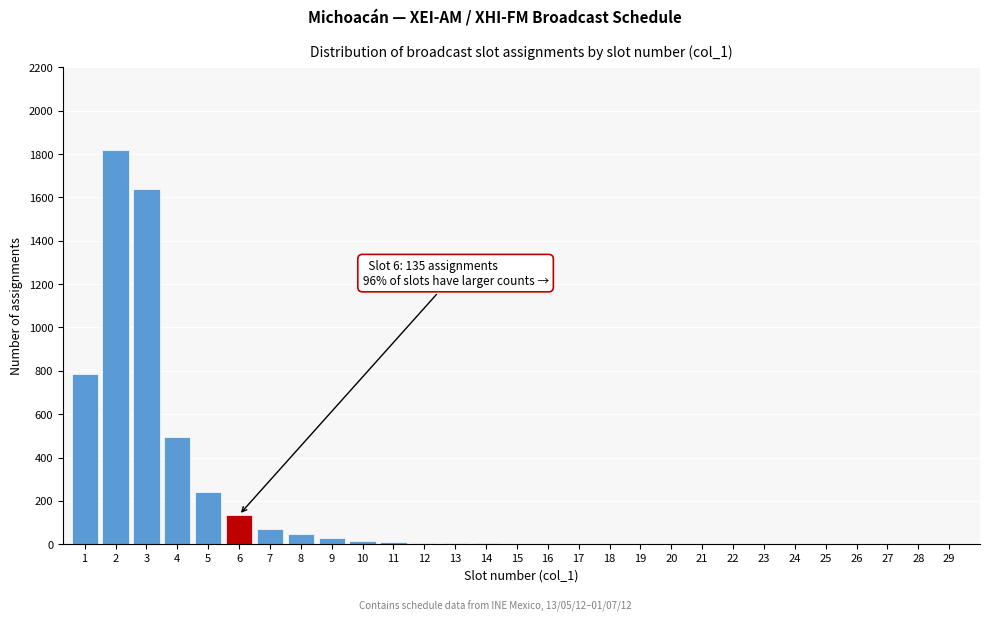

The value at 3 is 2882. True or false?

False